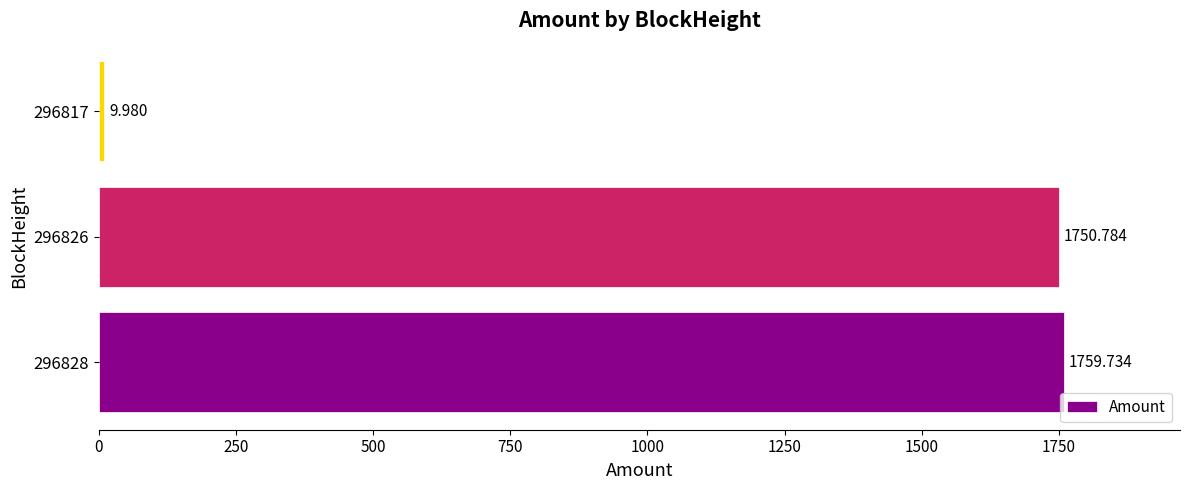

Count the number of categories in the chart.

3